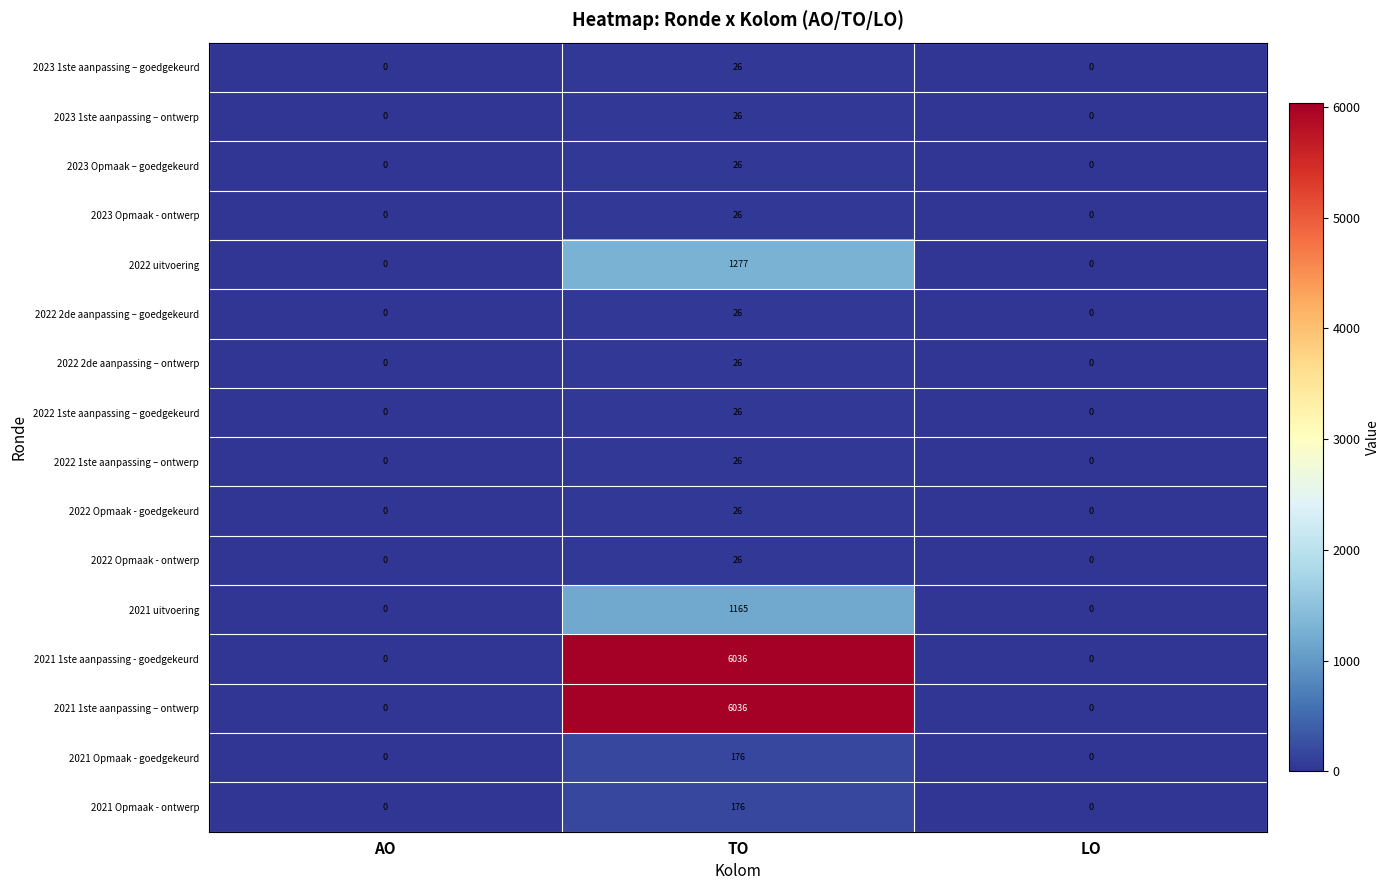

Is it true that 2022 Opmaak - goedgekeurd equals -10 at LO?

False